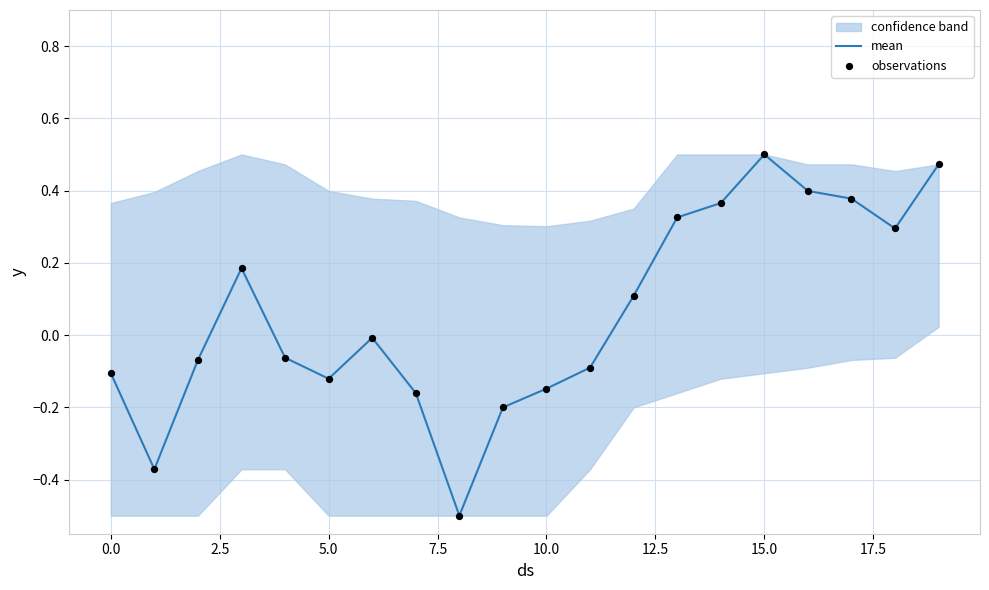

What is the lowest value of the mean series?

-0.5